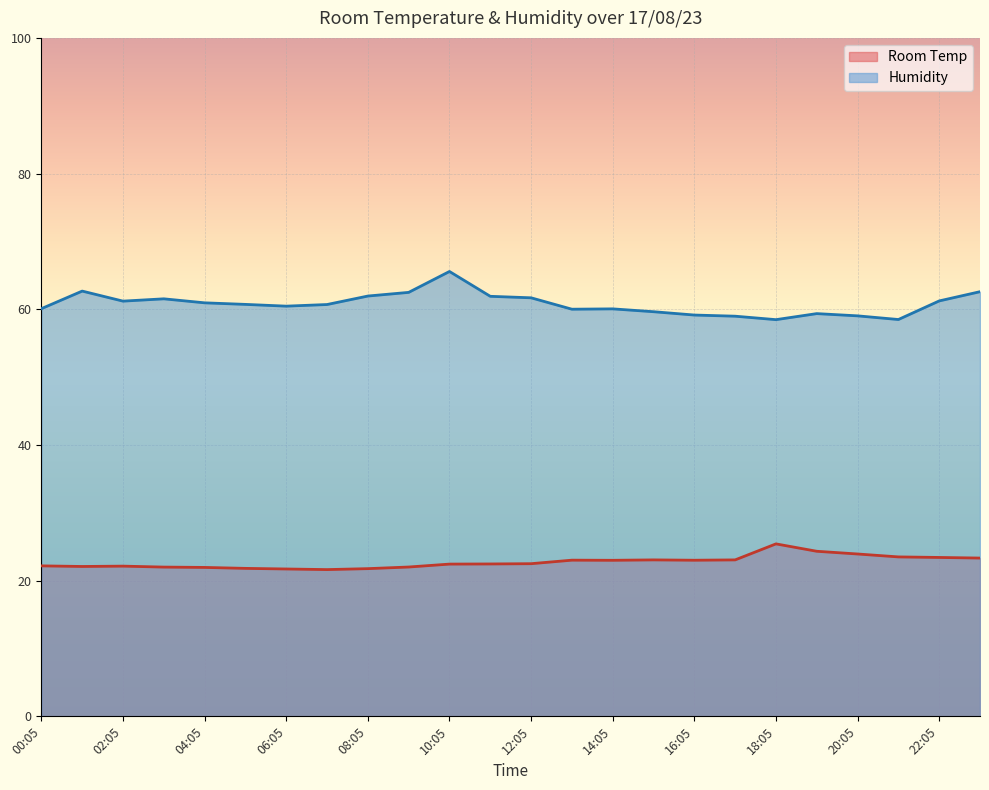

How many values in the Humidity series are below 60?

7